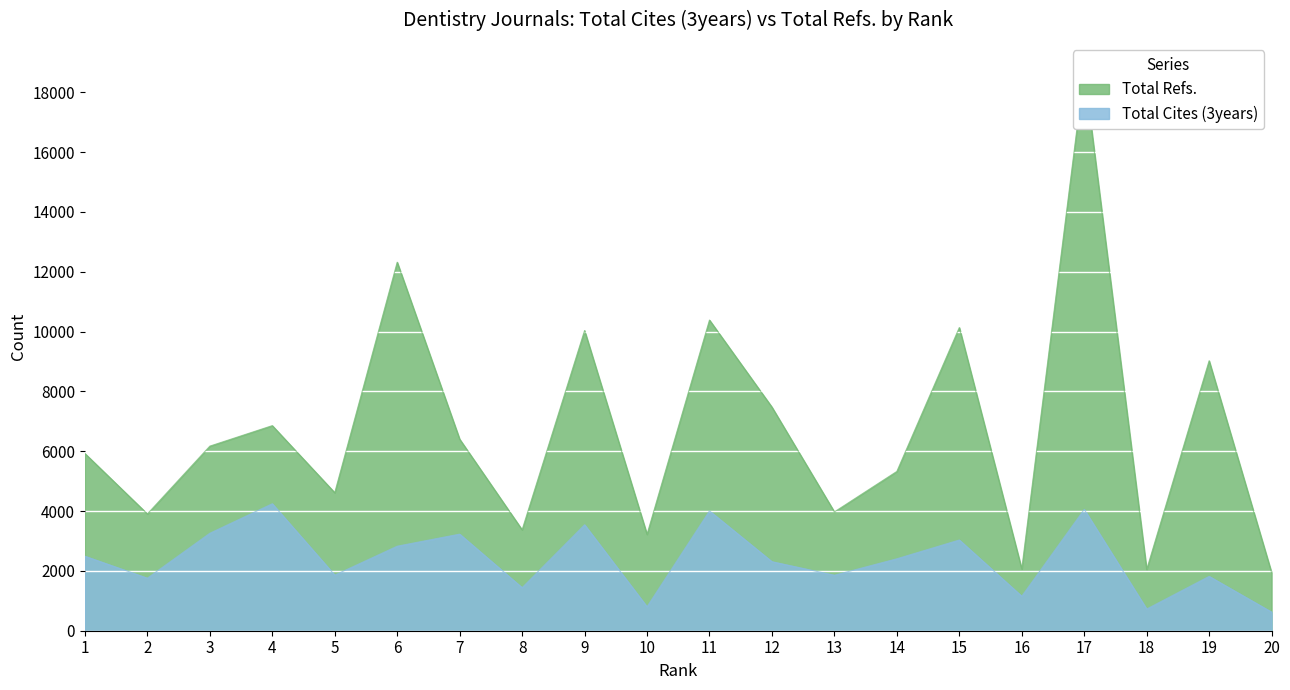

Where is the first local maximum for Total Cites (3years)?

4